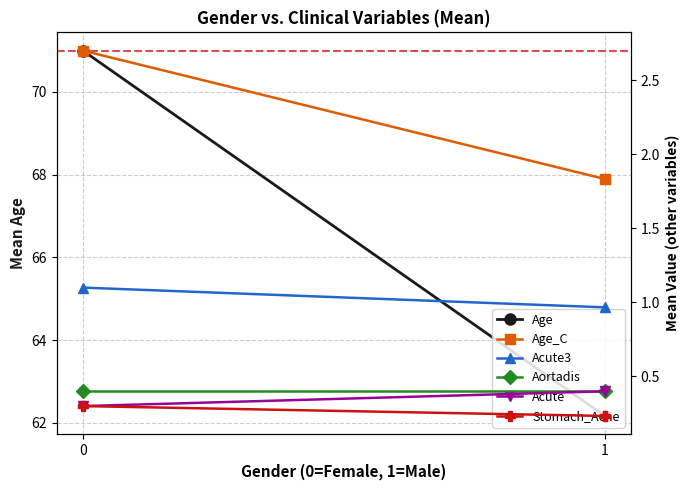

List the labels in order of Stomach_Ache value, smallest first.

1, 0